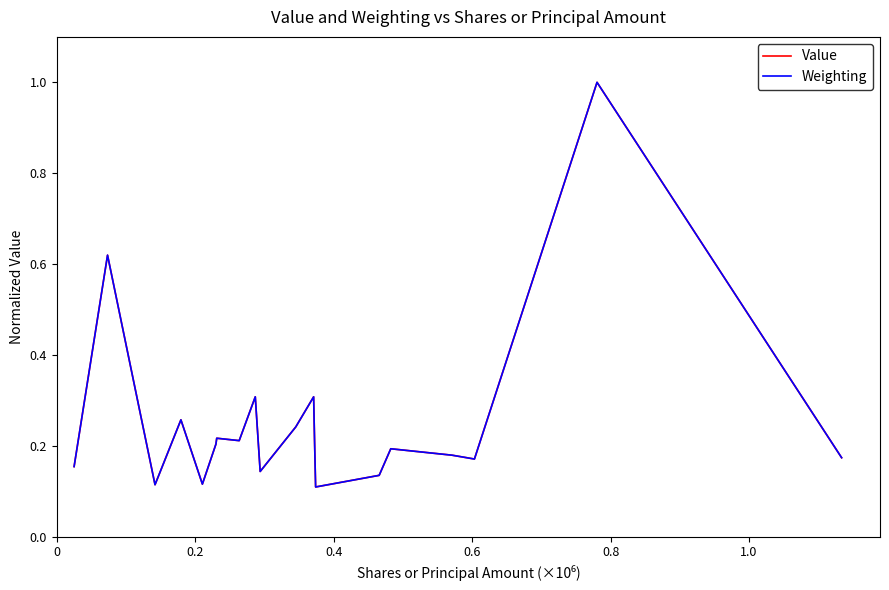

Which series has the widest spread of values?

Value